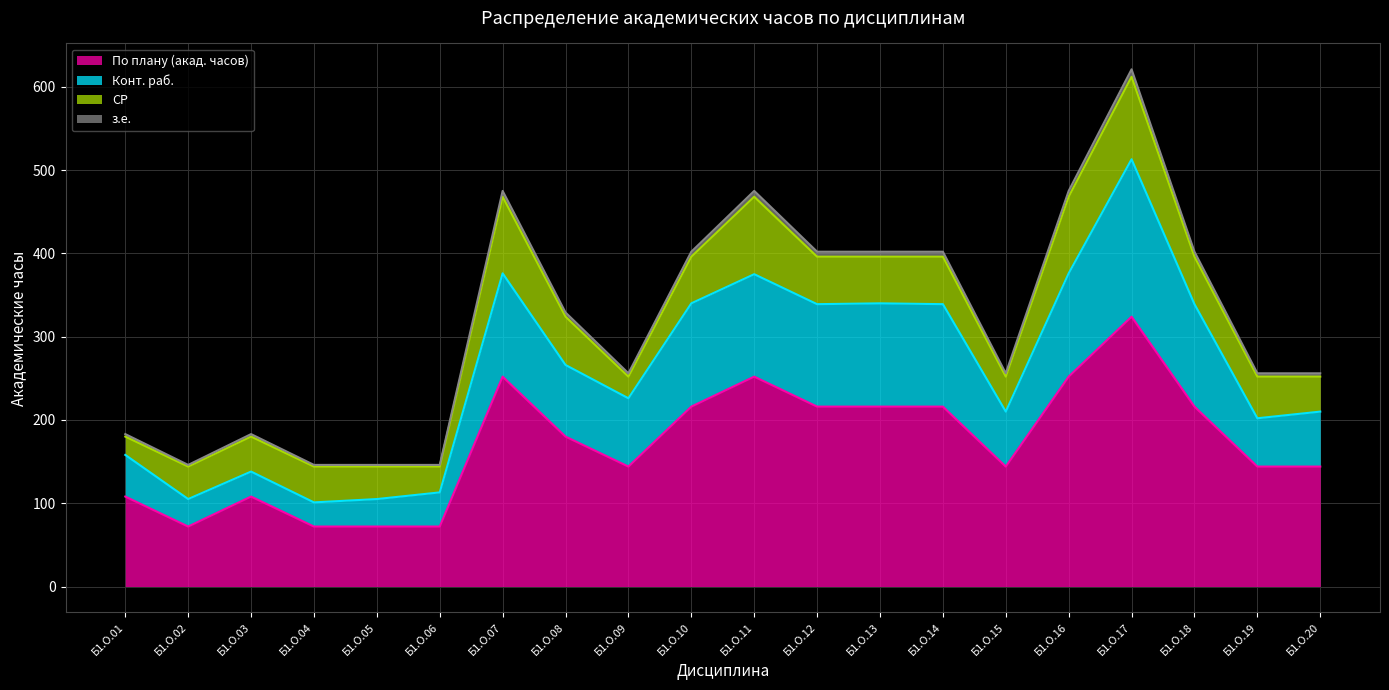

In з.е., how many points are higher than both neighbors (excluding endpoints)?

4